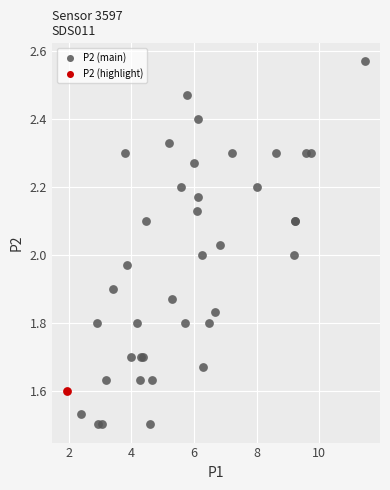

What are all the series names shown in the legend?

P2 (main), P2 (highlight)